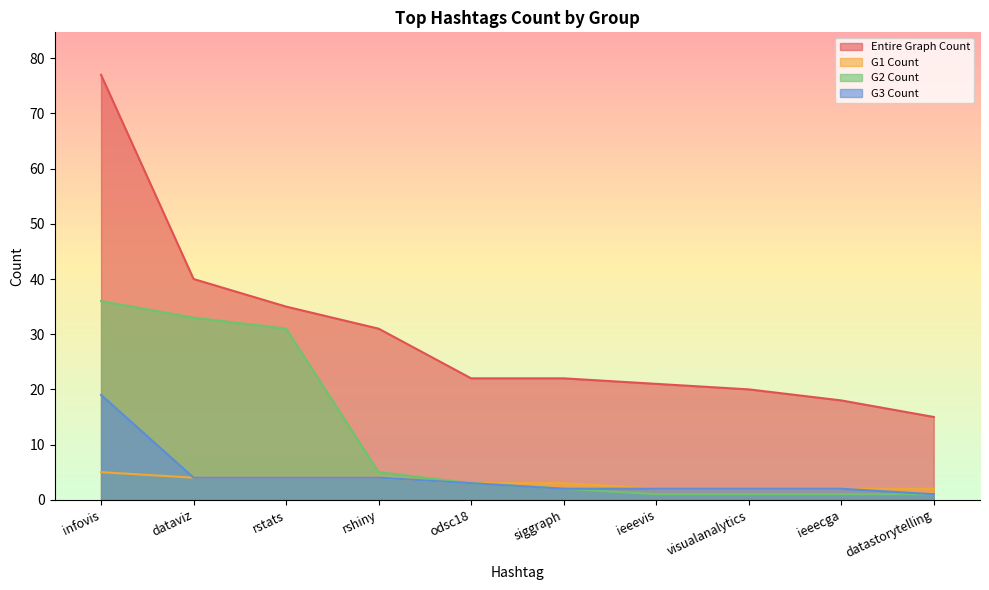

What are all the series names shown in the legend?

Entire Graph Count, G1 Count, G2 Count, G3 Count